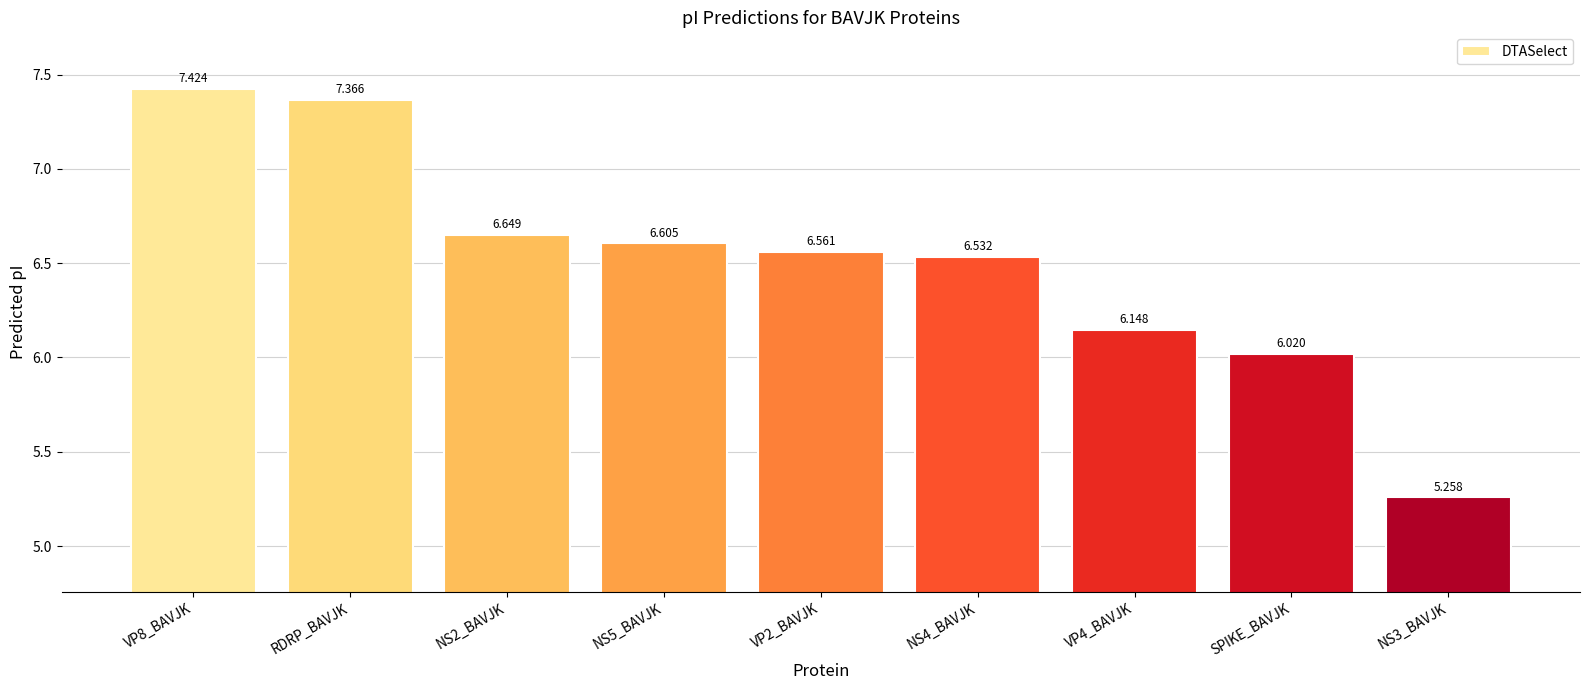

How many values are below 6?

1